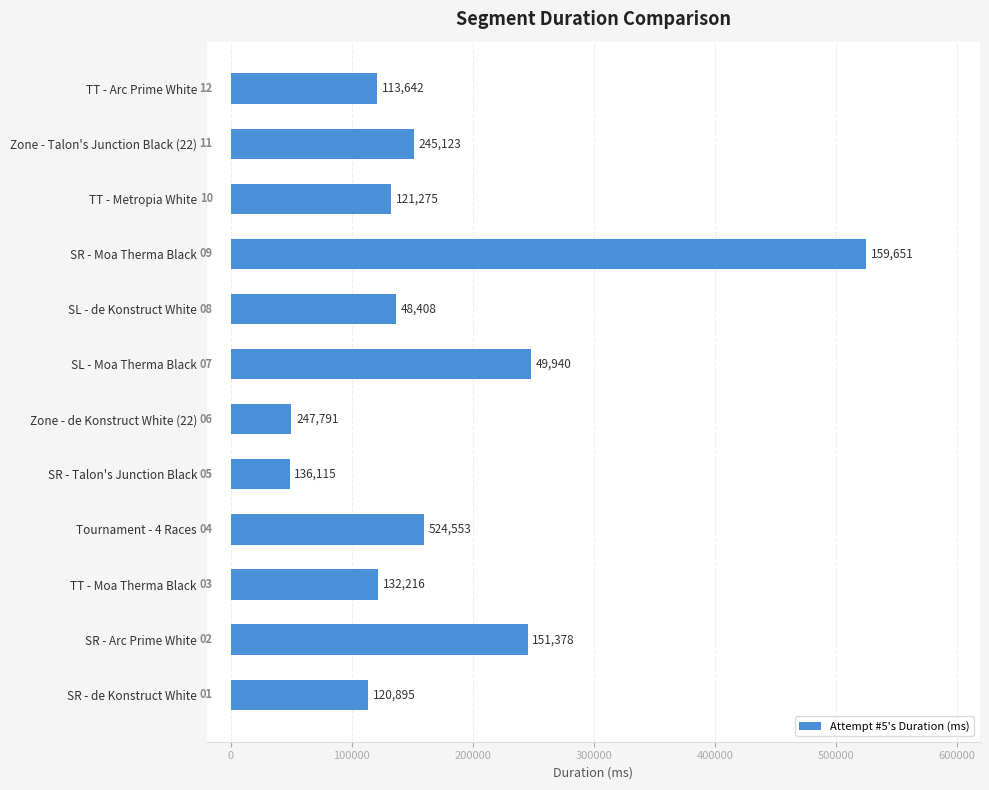

List the labels in order of value, smallest first.

SR - Talon's Junction Black, Zone - de Konstruct White (22), SR - de Konstruct White, TT - Arc Prime White, TT - Moa Therma Black, TT - Metropia White, SL - de Konstruct White, Zone - Talon's Junction Black (22), Tournament - 4 Races, SR - Arc Prime White, SL - Moa Therma Black, SR - Moa Therma Black